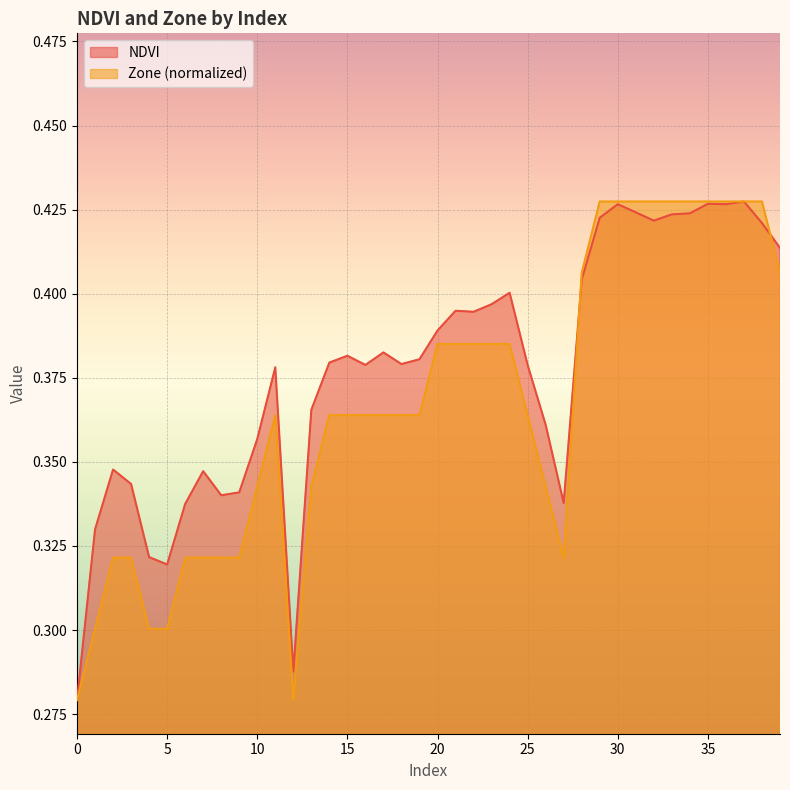

What is the sum of the Zone values at 39 and 26?

0.7